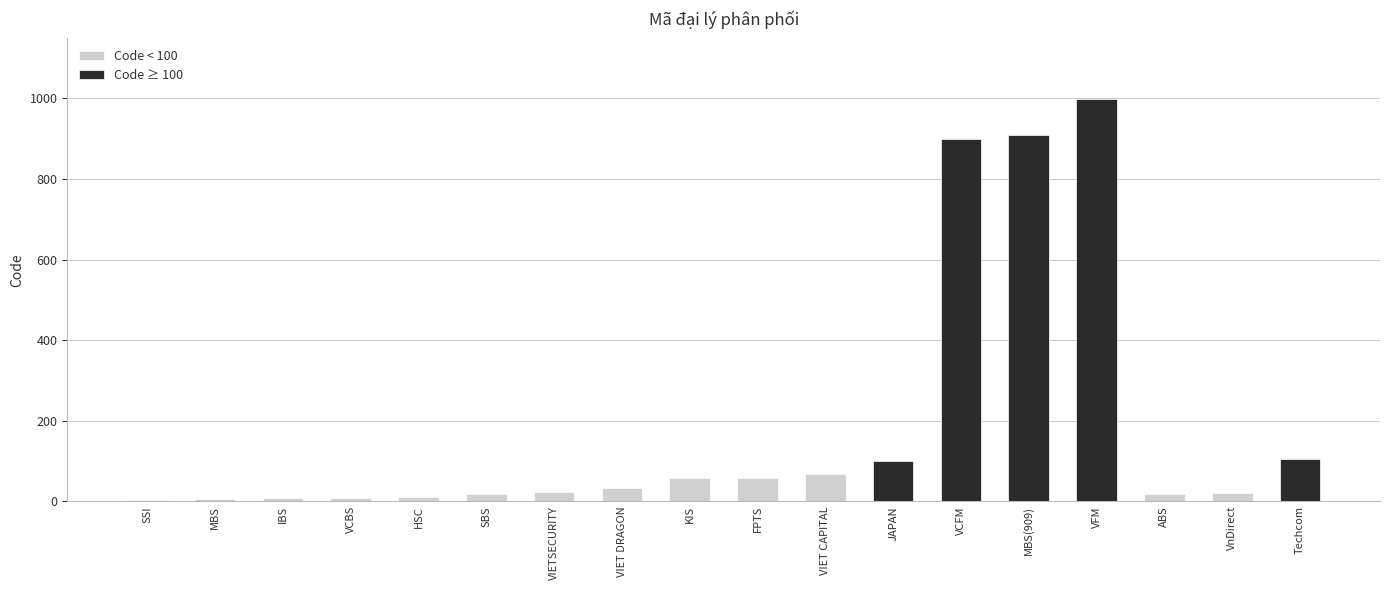

The Code < 100 series shows -40 at JAPAN. True or false?

False